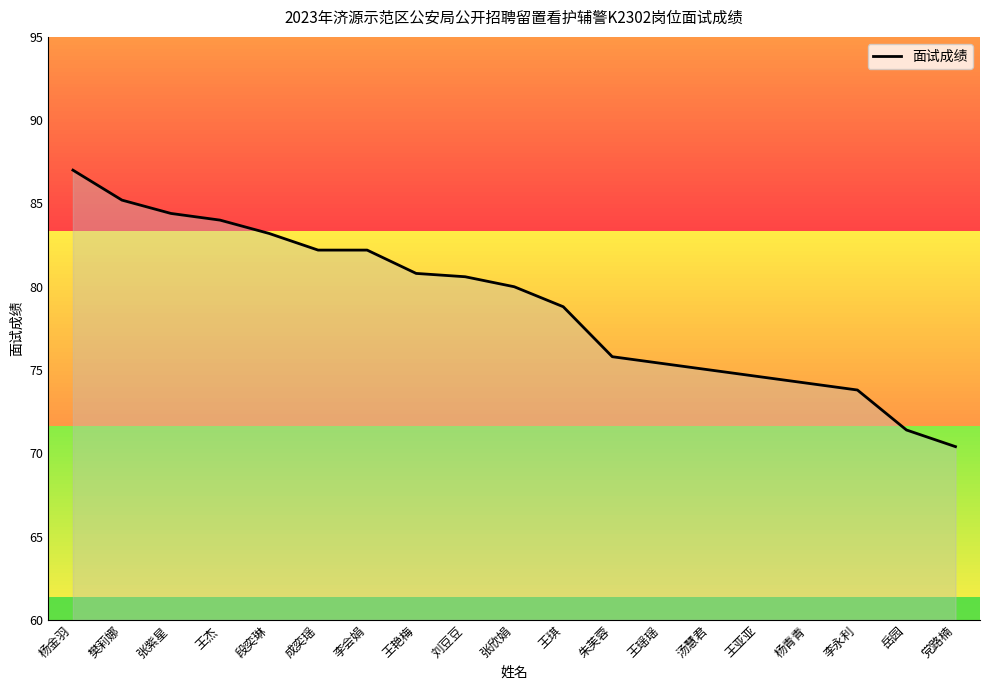

The chart shows a value of 82.2 at 李会娟. True or false?

True